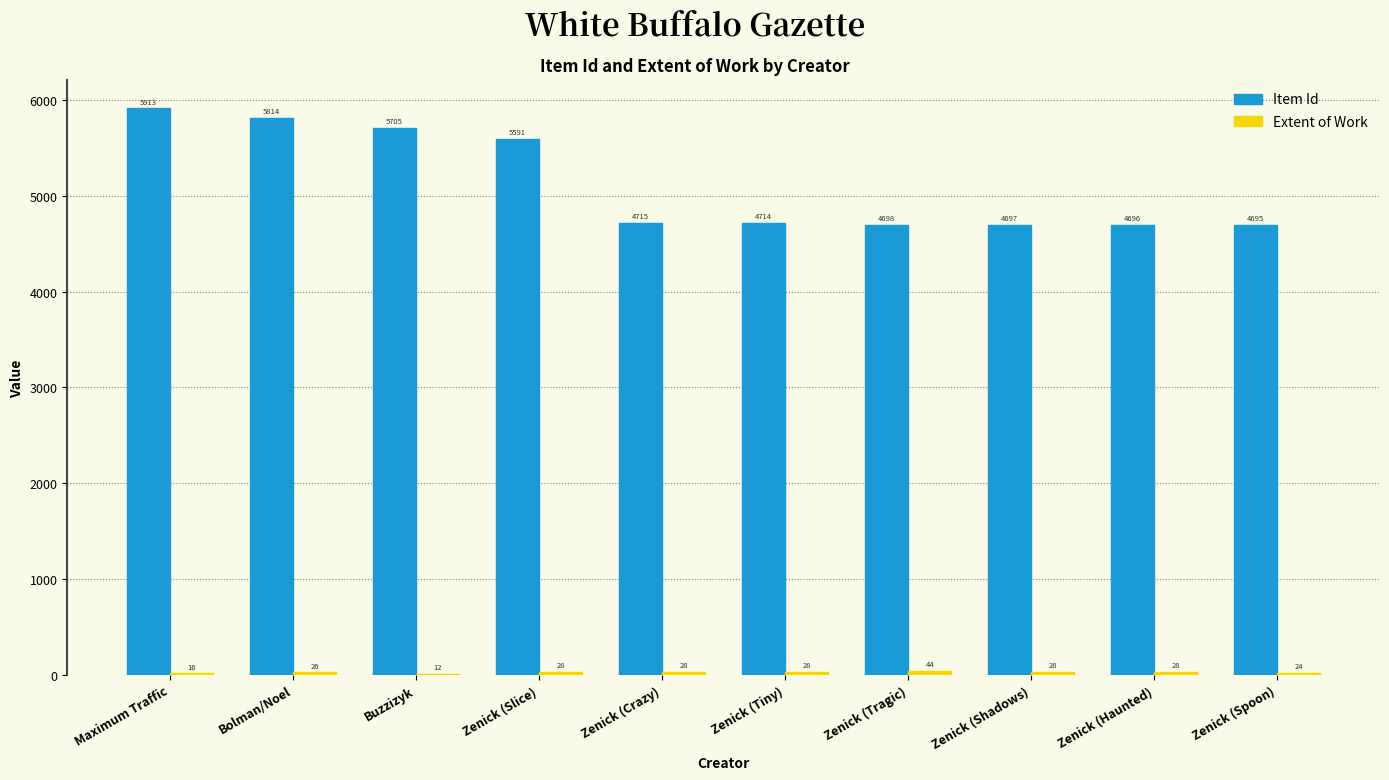

Which label corresponds to the largest value in the chart?

Maximum Traffic